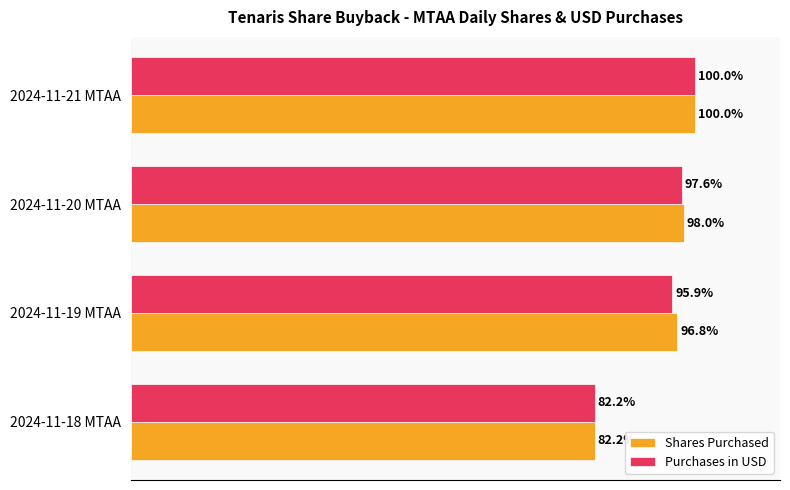

What are all the series names shown in the legend?

Shares Purchased, Purchases in USD